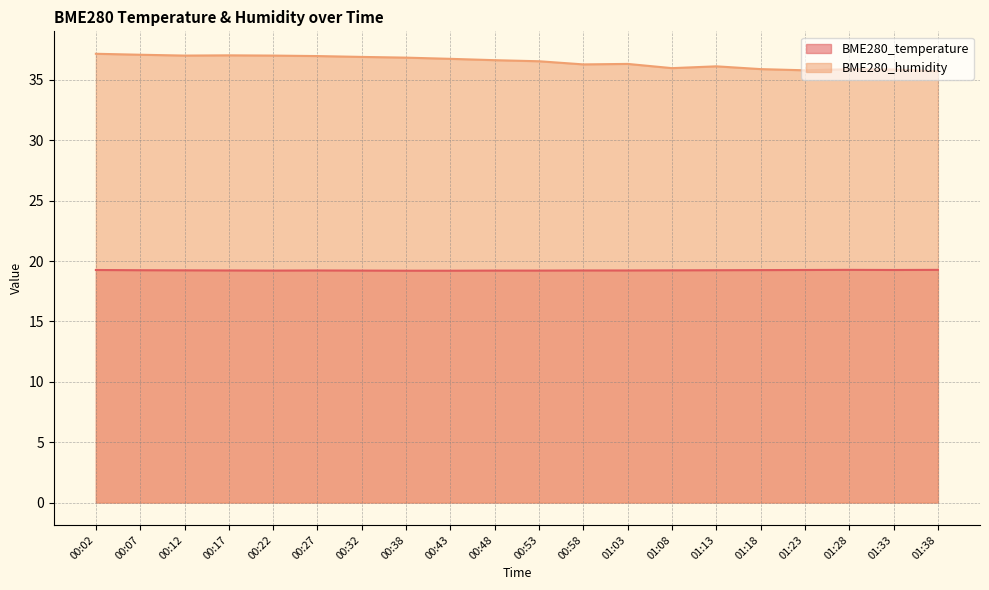

What is the value of the BME280_temperature point at the 9th from the left?

19.2